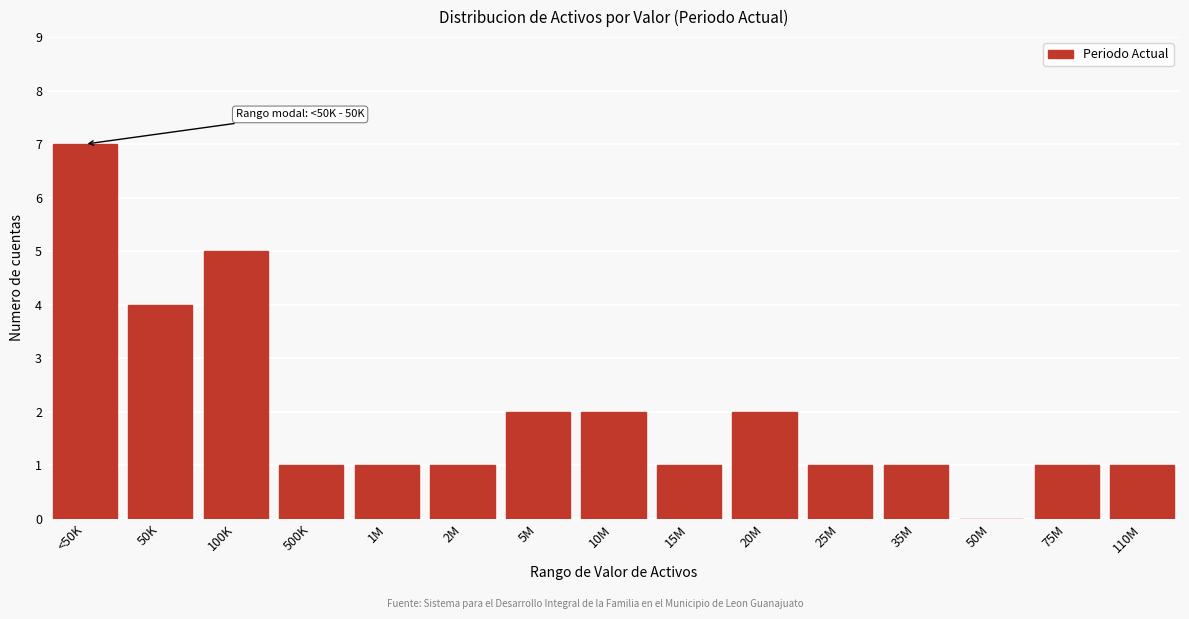

Reading left to right, extract all data points from this chart.

<50K=7	50K=4	100K=5	500K=1	1M=1	2M=1	5M=2	10M=2	15M=1	20M=2	25M=1	35M=1	50M=0	75M=1	110M=1